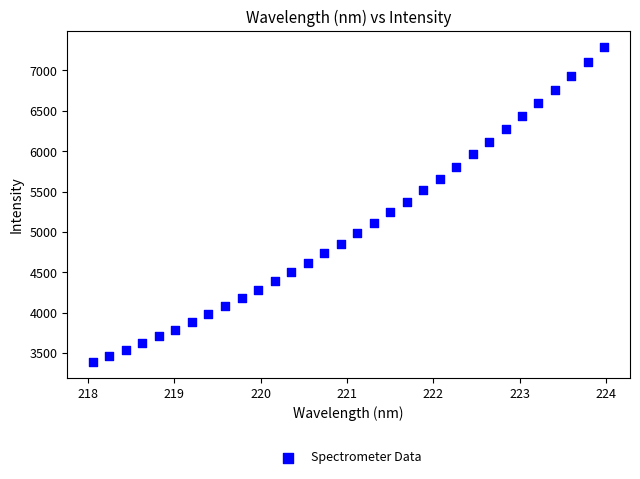

What is the range of X values (max minus min)?

5.9